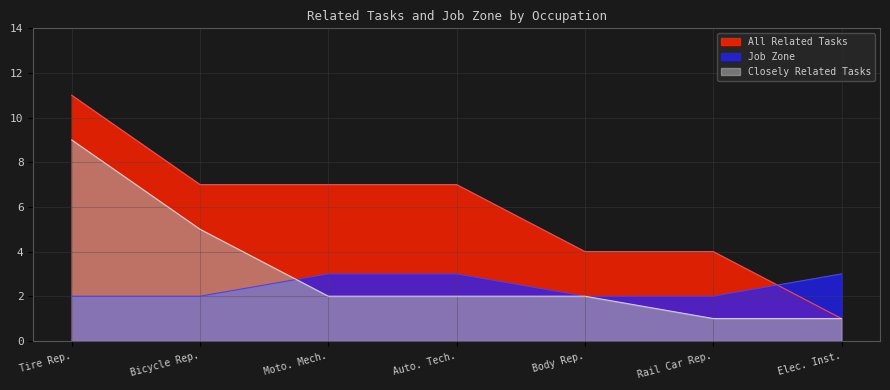

The value of All Related Tasks at Moto. Mech. is 7. True or false?

True